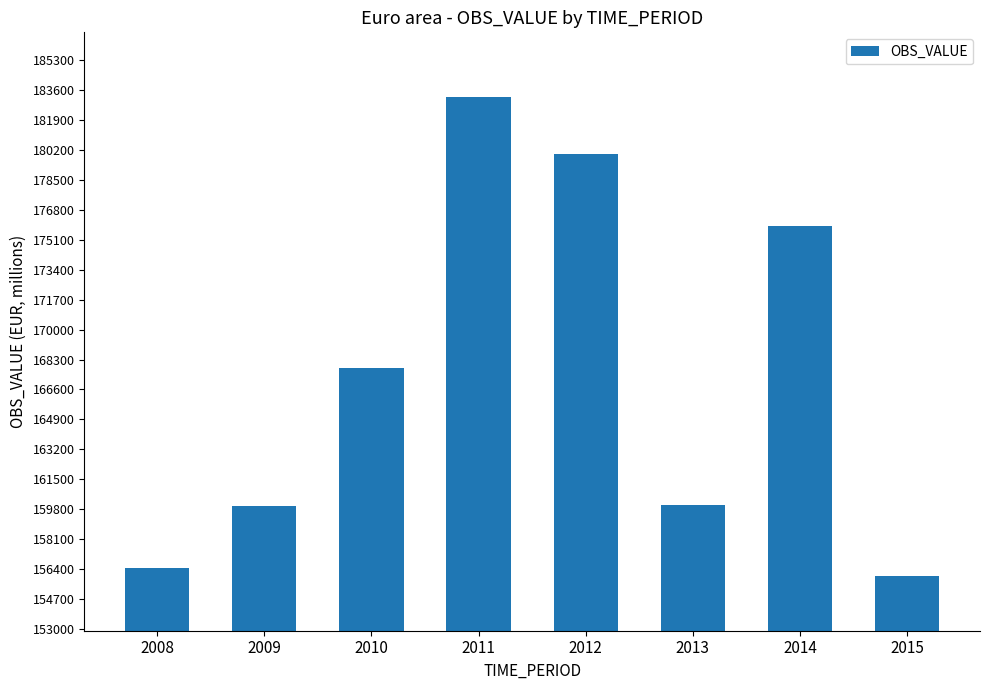

Which label corresponds to the largest value in the chart?

2011